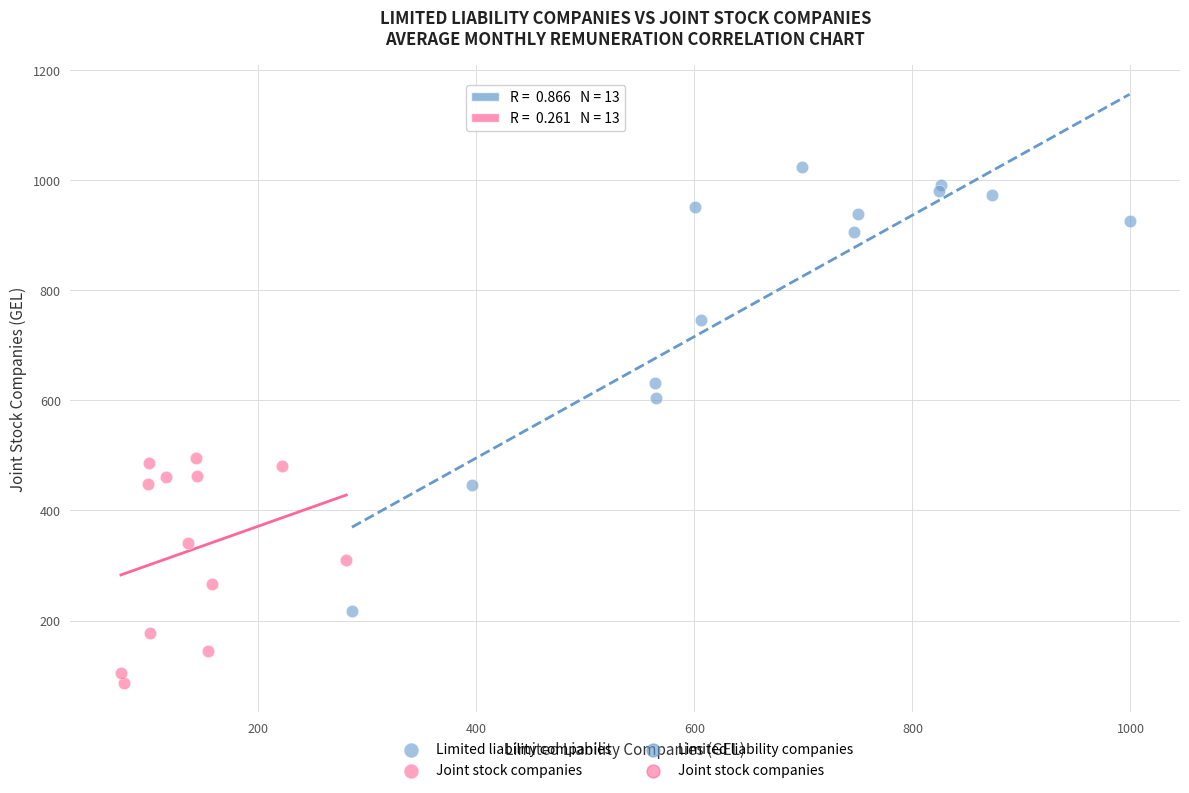

Which series has the largest Y range (max minus min)?

Limited liability companies